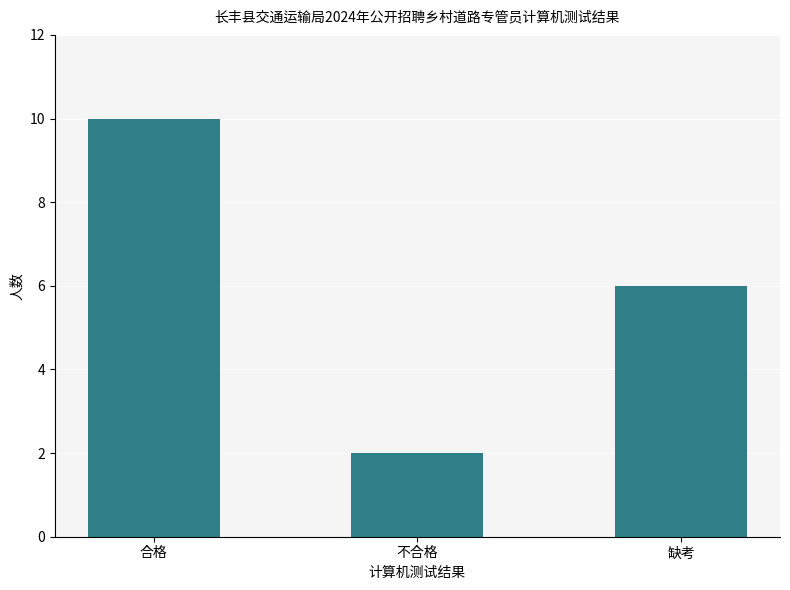

What is the average value?

6